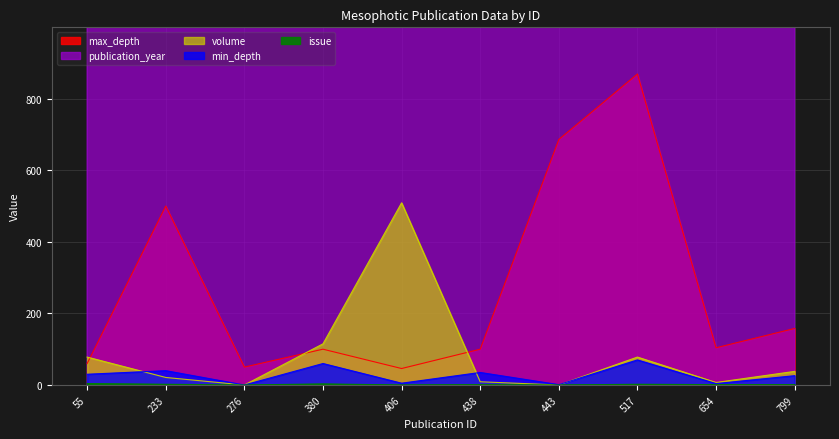

Where does the min_depth series first go above 30?

233